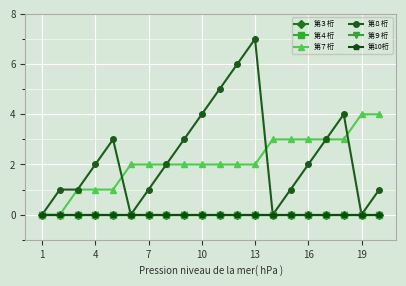

What are all the series names shown in the legend?

第３桁, 第４桁, 第７桁, 第８桁, 第９桁, 第10桁